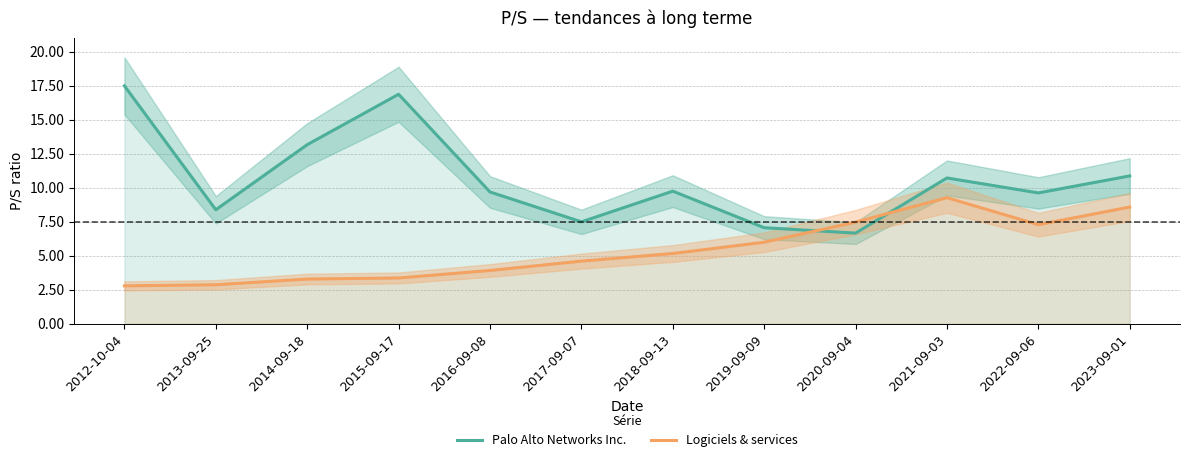

True or false: Logiciels & services has a value of 2.9 at 2018-09-13.

False